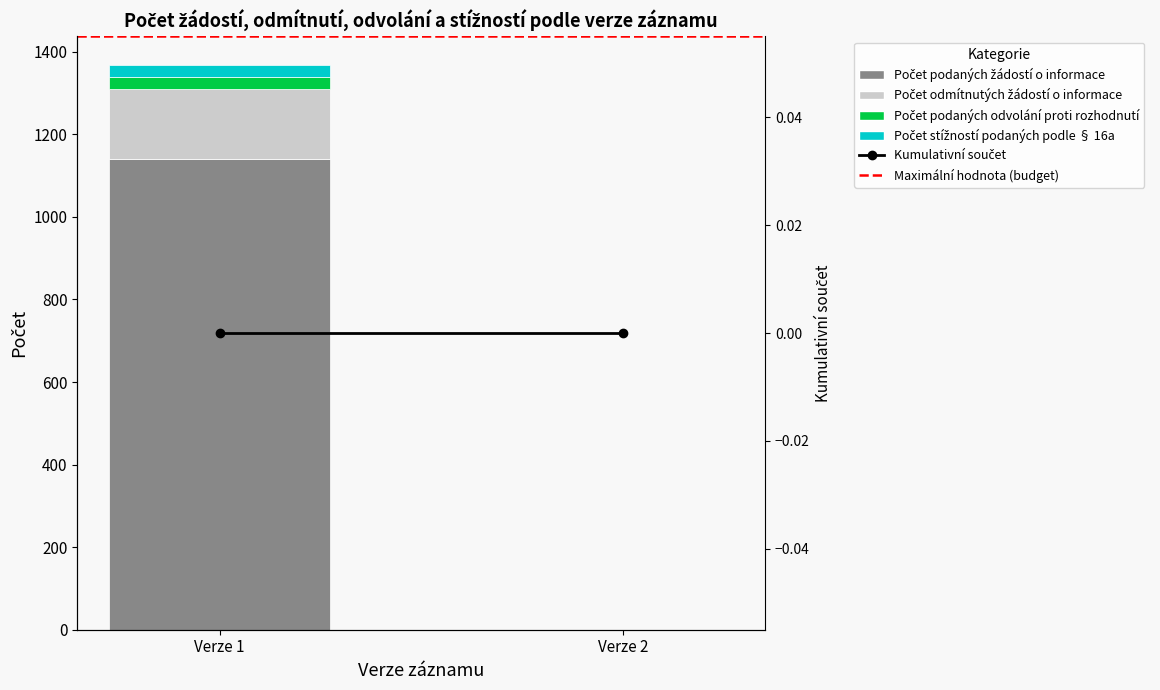

How many series are shown in this chart?

6